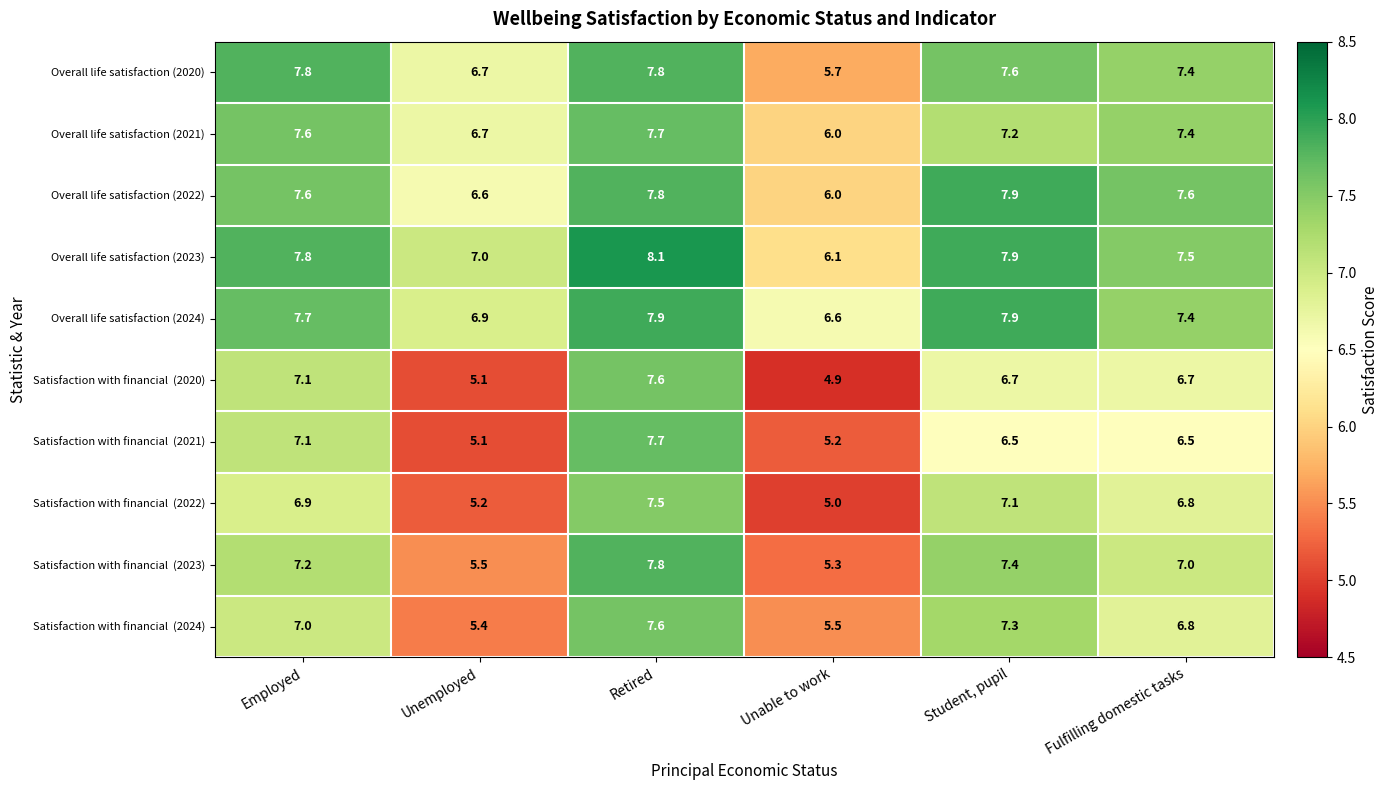

The value of Overall life satisfaction (2024) at Fulfilling domestic tasks is 13.2. True or false?

False